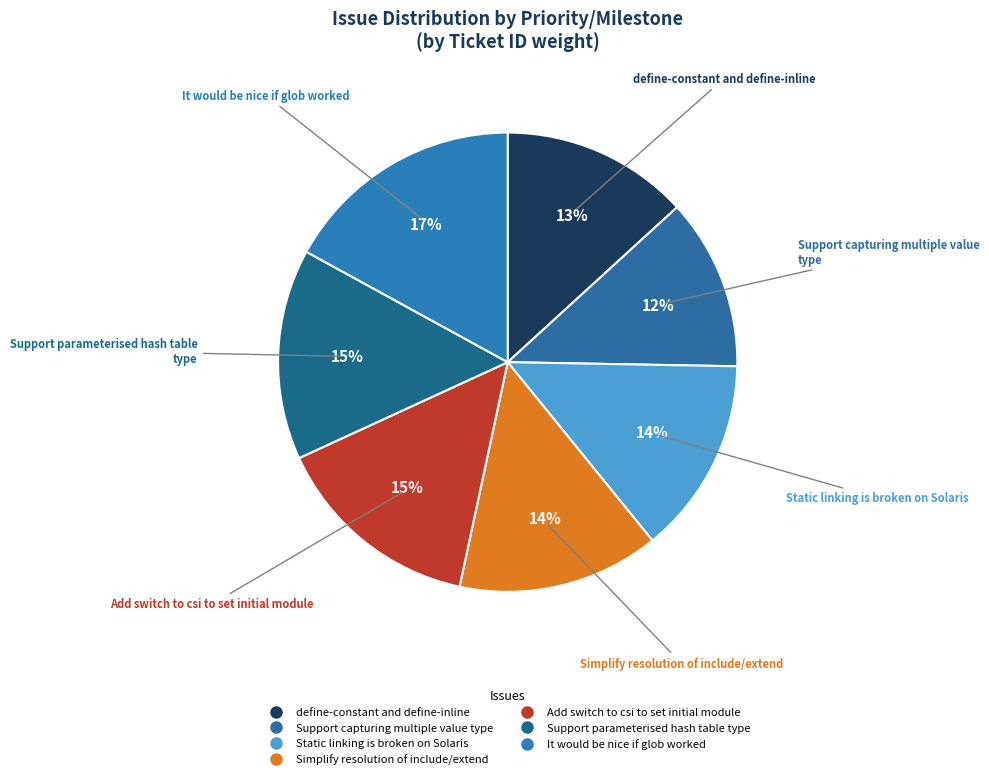

Count the number of slices in the pie.

7